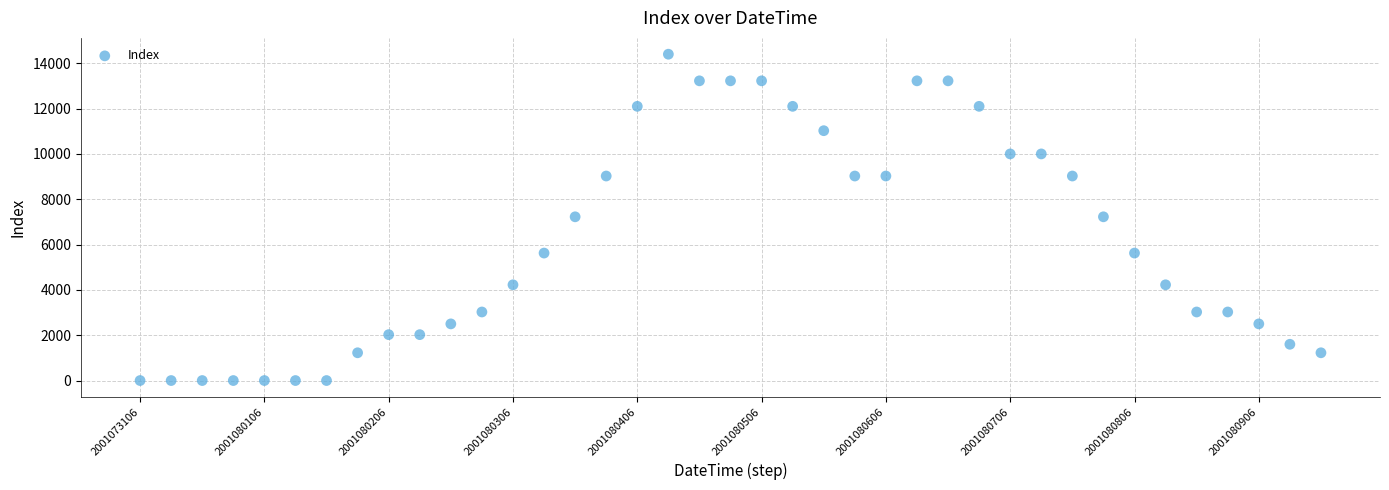

What is the range of Y values (max minus min)?

14400